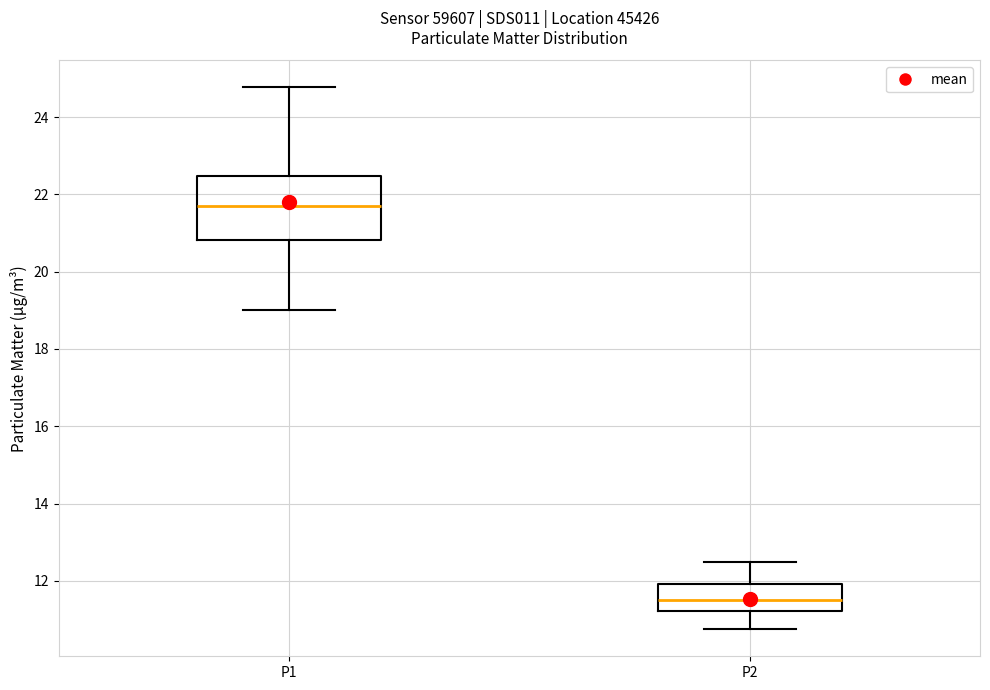

Reading left to right, read every box against the y-axis: the position of its median line, the range the box covers, and the ends of its whiskers. The values are not printed on the chart, so give them approximately, as read against the axis.

P1: median 21.8, box 20.8 to 22.4, whiskers 19.0 to 24.8
P2: median 11.6, box 11.2 to 12.0, whiskers 10.8 to 12.4